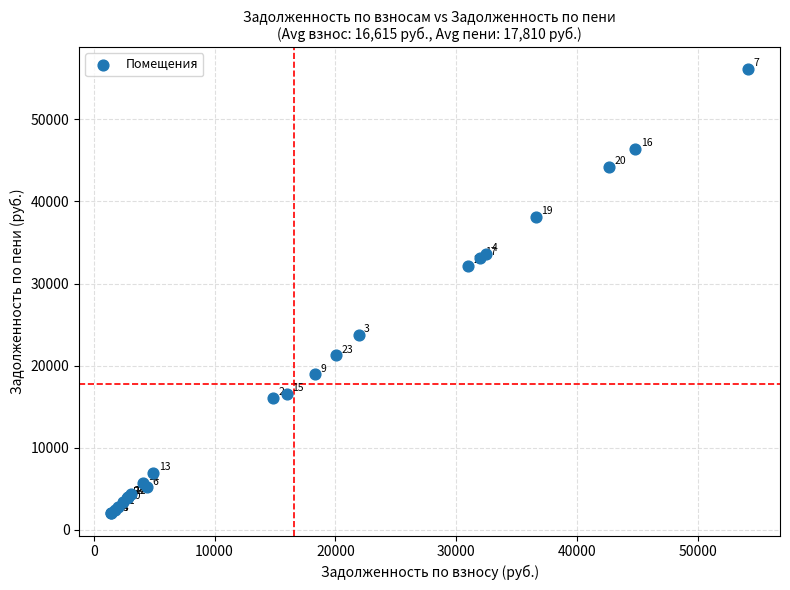

What Y value in the scatter plot is closest to 29065?

32172.7